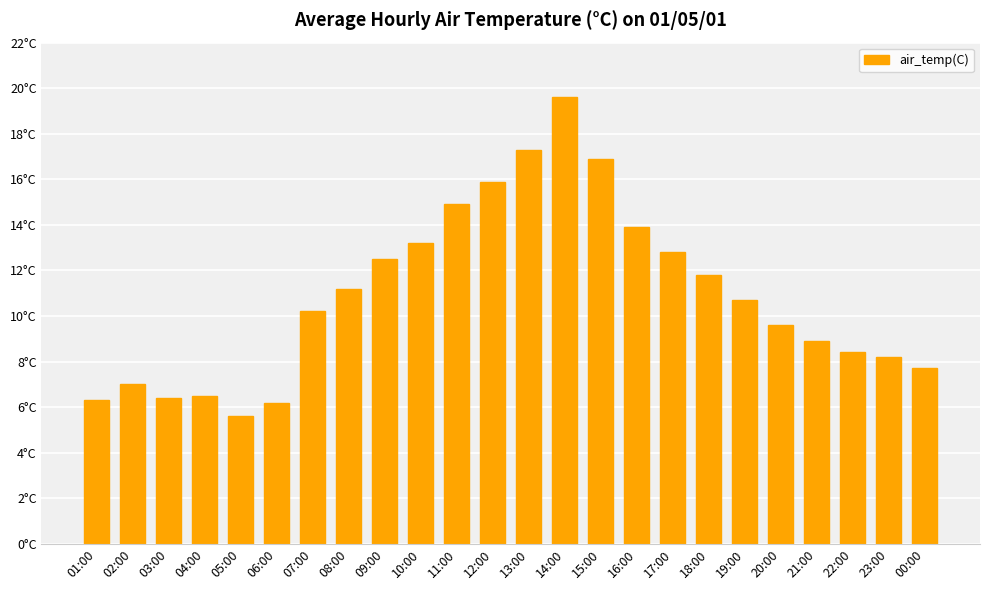

True or false: the data shows 11.8 at 18:00.

True